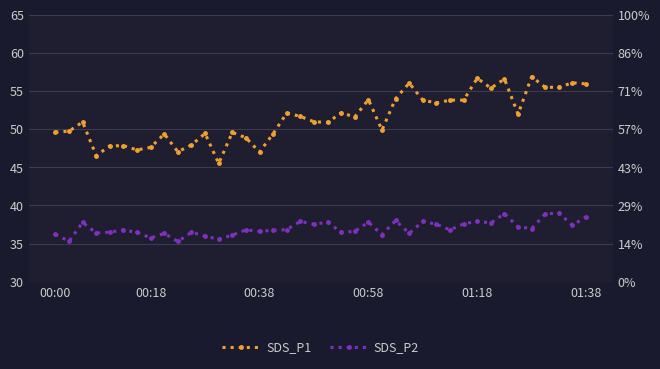

What is the label of the 27th point from the right?

13